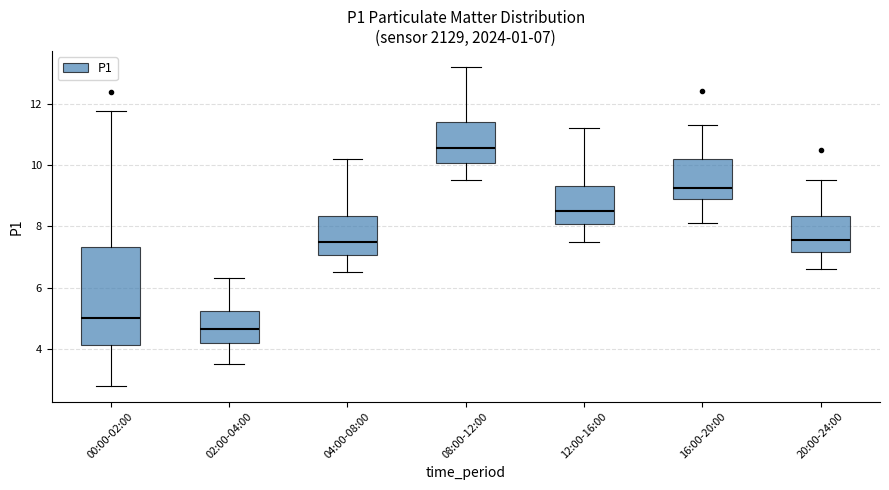

Which box has the lowest median line?

02:00-04:00